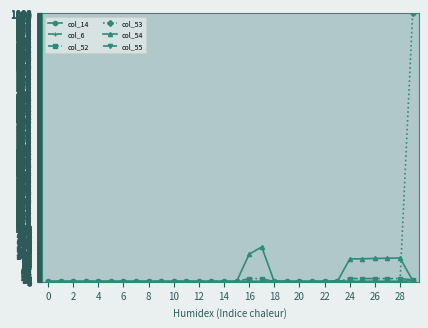

Reading left to right, transcribe all the data shown in this chart.

col_14: 2	2	2	2	2	2	2	2	2	2	2	2	2	2	2	2	2	2	4	2	2	2	2	4	2	2	2	2	2	4
col_6: 0	0	0	0	0	0	0	0	0	0	0	0	0	0	0	0	0	0	0	0	0	0	0	0	0	0	0	0	0	0
col_52: 1	1	1	1	1	1	1	1	1	1	1	1	1	1	1	1	12	12	0	1	1	1	1	0	12	12	12	12	12	7
col_53: 1	1	1	1	1	1	1	1	1	1	1	1	1	1	1	1	0	0	0	1	1	1	1	0	0	0	0	0	0	1002
col_54: 1	1	1	1	1	1	1	1	1	1	1	1	1	1	1	1	103	130	0	1	1	1	1	0	85	86	87	88	89	5
col_55: 0	0	0	0	0	0	0	0	0	0	0	0	0	0	0	0	0	0	0	0	0	0	0	0	0	0	0	0	0	0